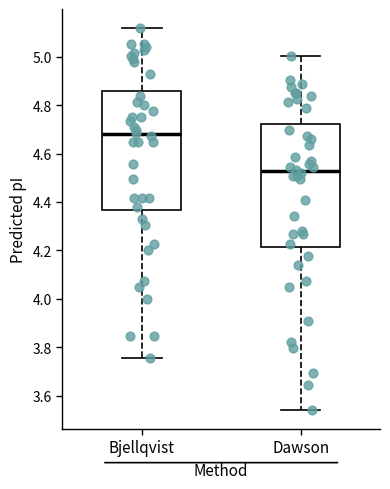

Reading left to right, read every box against the y-axis: the position of its median line, the range the box covers, and the ends of its whiskers. The values are not printed on the chart, so give them approximately, as read against the axis.

Bjellqvist: median 4.68, box 4.36 to 4.86, whiskers 3.76 to 5.12
Dawson: median 4.52, box 4.22 to 4.72, whiskers 3.54 to 5.00